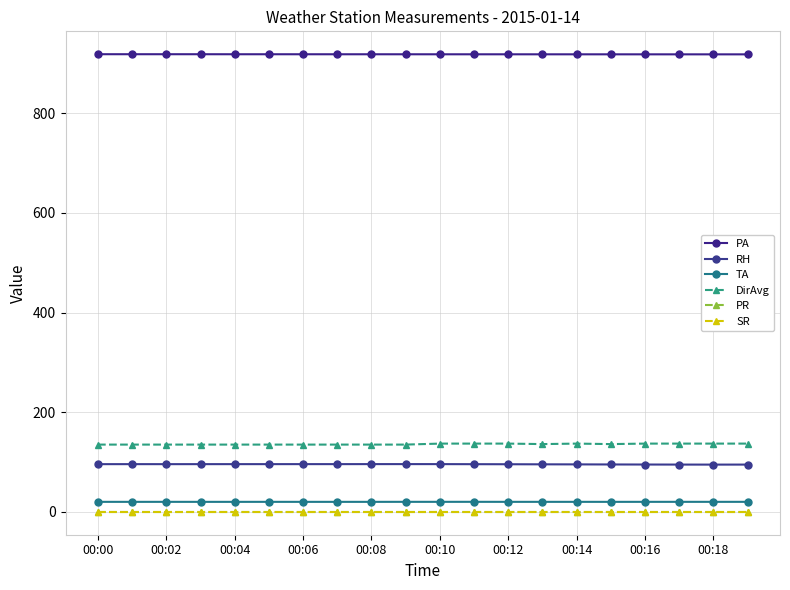

Reading left to right, what are all the values shown in this chart?

PA: 918.7	918.7	918.7	918.7	918.6	918.6	918.6	918.6	918.6	918.6	918.6	918.6	918.5	918.5	918.5	918.5	918.5	918.5	918.4	918.4
RH: 95.7	95.8	95.7	95.7	95.8	95.8	95.8	95.8	95.8	95.8	95.8	95.7	95.6	95.4	95.3	95.1	95.0	94.9	94.8	94.9
TA: 20.1	20.1	20.1	20.1	20.1	20.1	20.1	20.1	20.1	20.1	20.1	20.1	20.1	20.1	20.1	20.1	20.1	20.1	20.1	20.1
DirAvg: 135.0	135.0	135.0	135.0	135.0	135.0	135.0	135.0	135.0	135.0	137.0	137.0	137.0	136.0	137.0	136.0	137.0	137.0	137.0	137.0
PR: 0.0	0.0	0.0	0.0	0.0	0.0	0.0	0.0	0.0	0.0	0.0	0.0	0.0	0.0	0.0	0.0	0.0	0.0	0.0	0.0
SR: 0.0	0.0	0.0	0.0	0.0	0.0	0.0	0.0	0.0	0.0	0.0	0.0	0.0	0.0	0.0	0.0	0.0	0.0	0.0	0.0